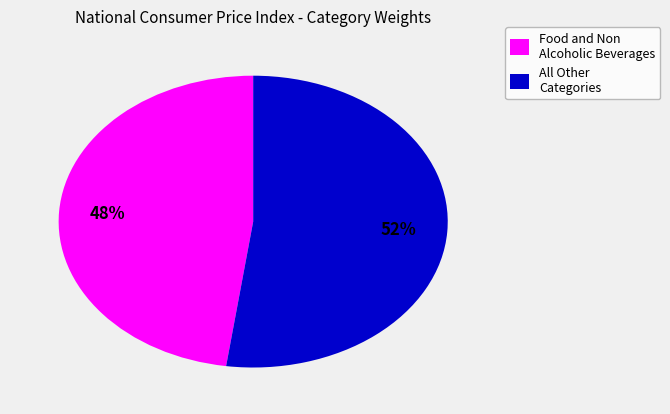

Is there any slice that represents more than half of the pie?

Yes